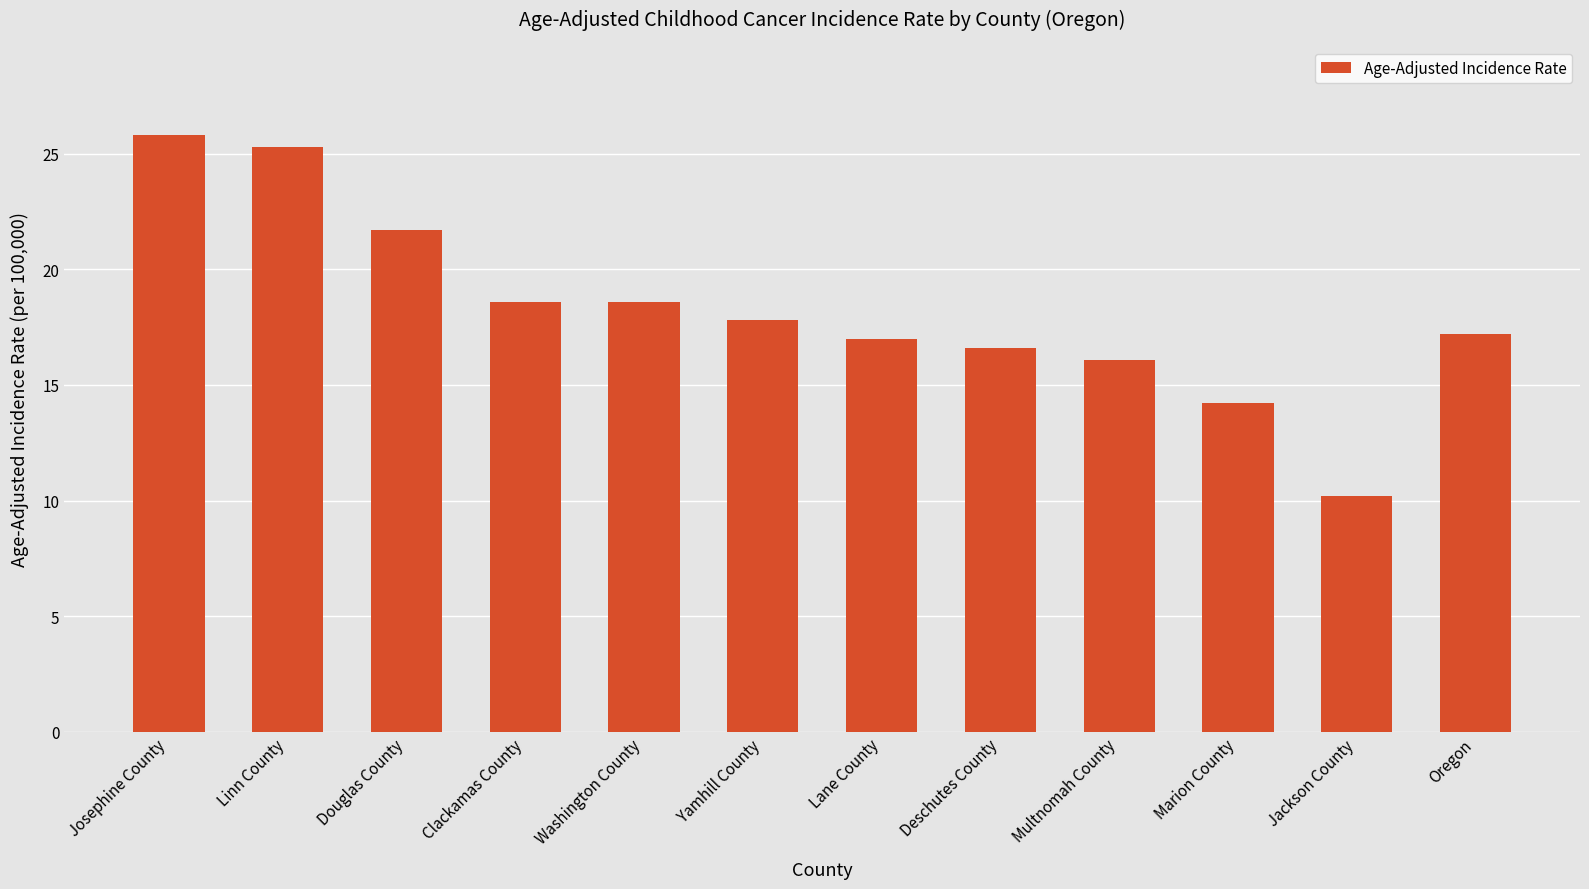

Which has a higher value, Yamhill County or Clackamas County?

Clackamas County